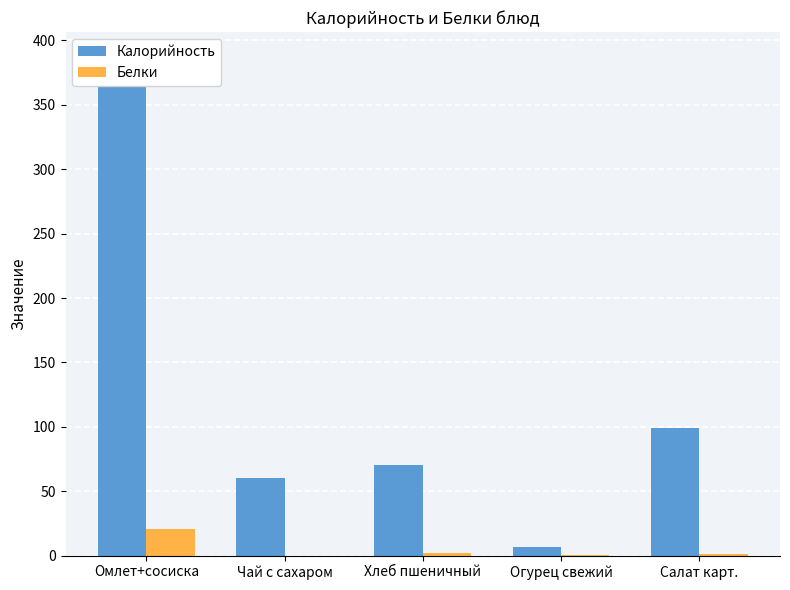

What is the sum of the Белки values at Салат карт. and Чай с сахаром?

1.9